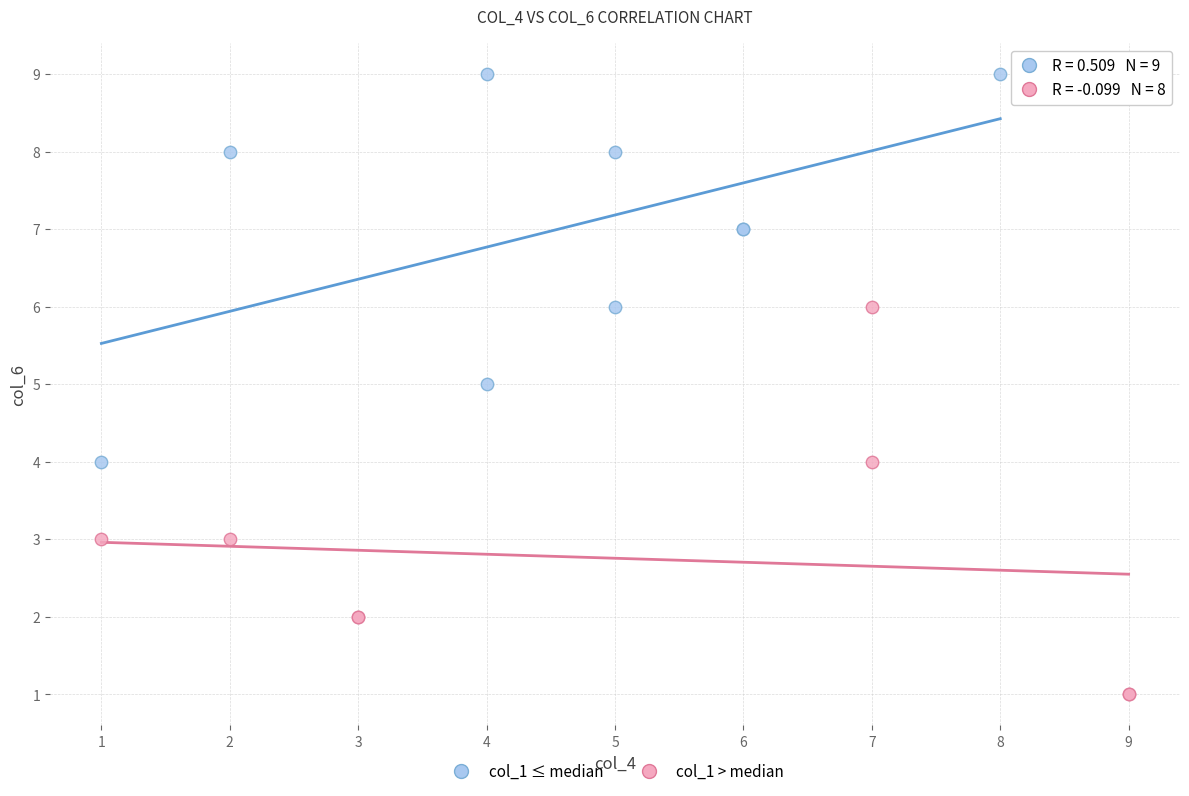

Which series contains the highest Y value?

col_1 ≤ median